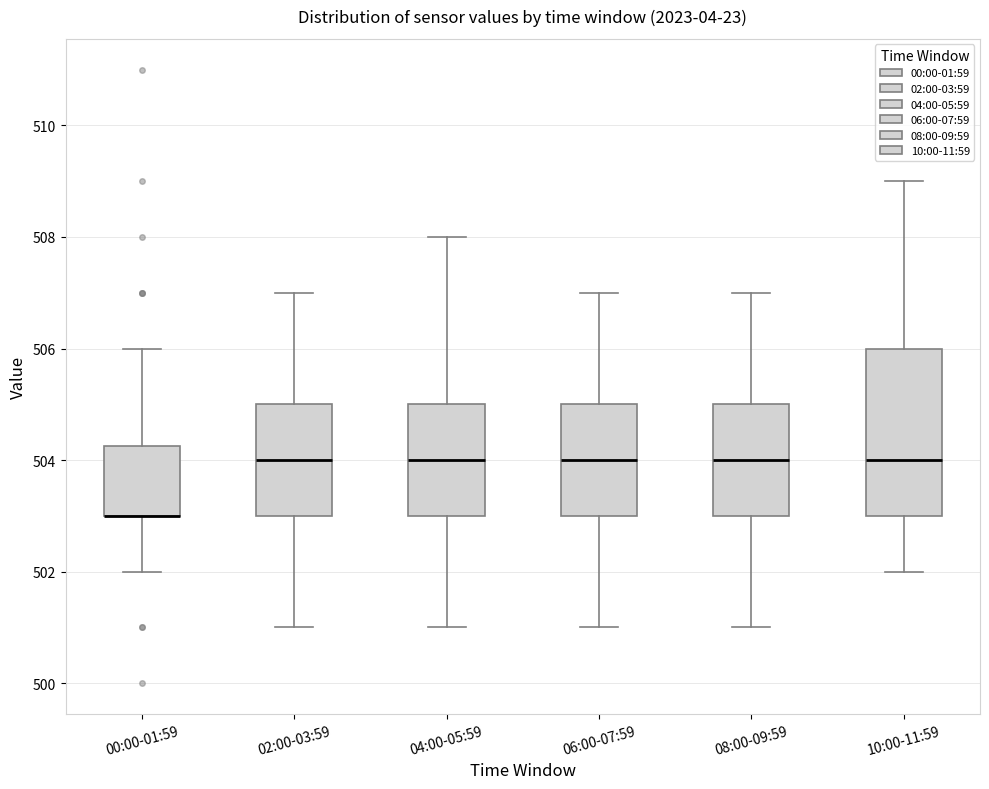

Where does the median line of the box for 08:00-09:59 sit on the y-axis? The values are not printed on the chart, so give them approximately, as read against the axis.

504.0